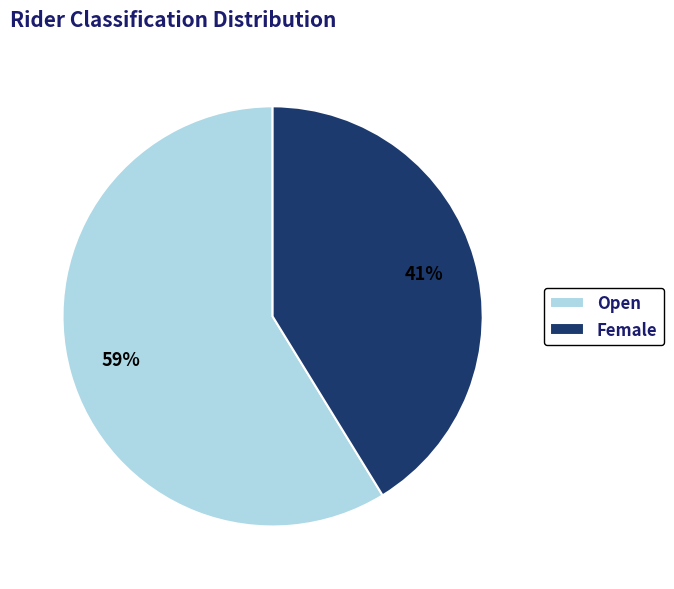

True or false: Female accounts for 27% of the total.

False